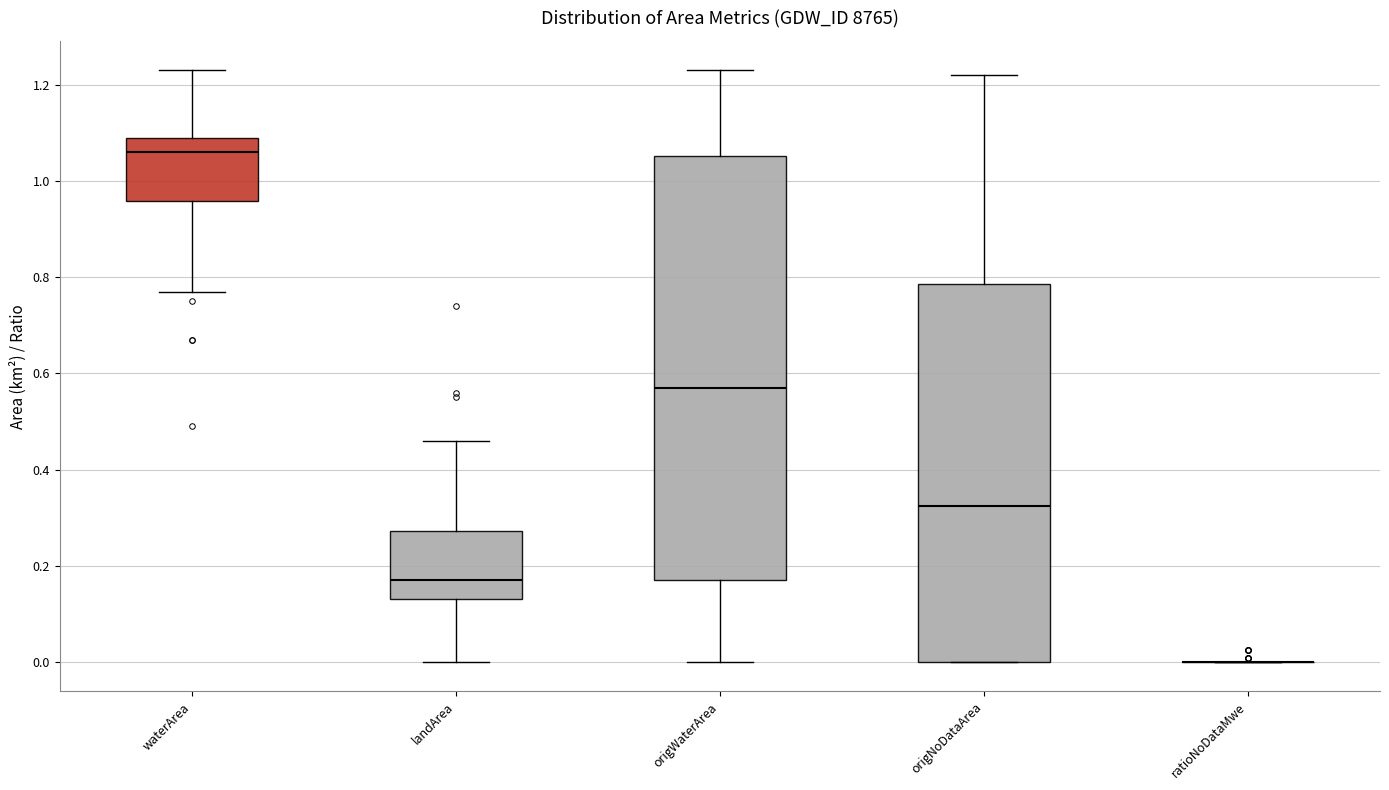

Reading left to right, transcribe this box plot: for each box, give where its median line is, the range the box spans, and where its two whiskers end, as read against the y-axis. The values are not printed on the chart, so give them approximately, as read against the axis.

waterArea: median 1.06, box 0.96 to 1.10, whiskers 0.78 to 1.24
landArea: median 0.18, box 0.14 to 0.28, whiskers 0.00 to 0.46
origWaterArea: median 0.58, box 0.18 to 1.06, whiskers 0.00 to 1.24
origNoDataArea: median 0.32, box 0.00 to 0.78, whiskers 0.00 to 1.22
ratioNoDataMwe: box collapsed to a line at 0.00, whiskers 0.00 to 0.00